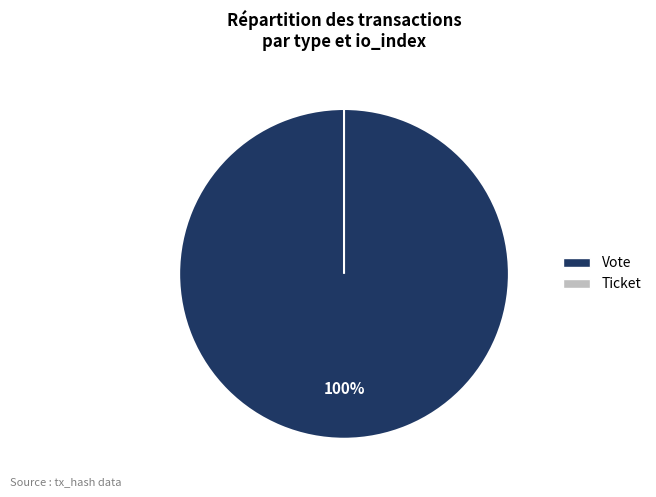

What percentage is the Vote slice, to the nearest percent?

100%